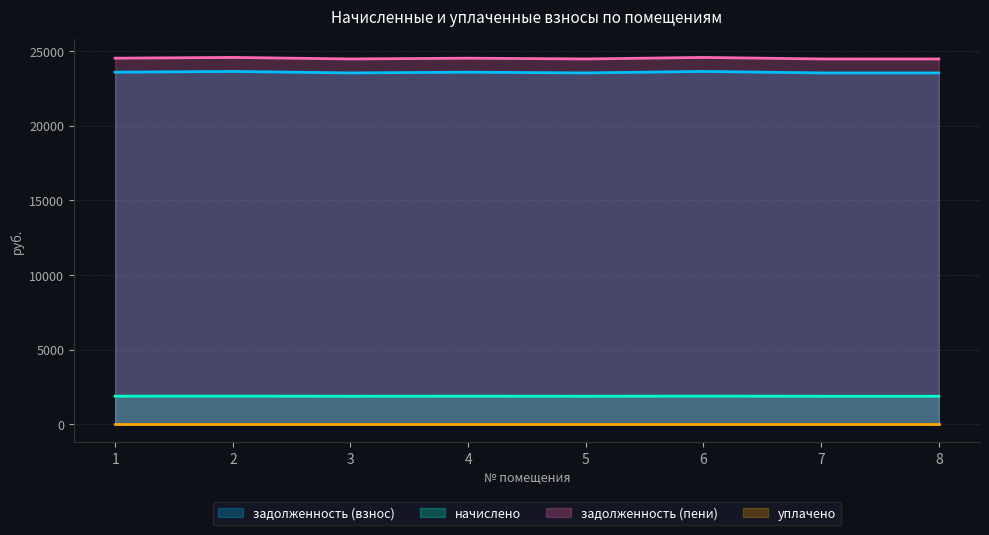

In задолженность (пени) (line), how many points are lower than both neighbors (excluding endpoints)?

2